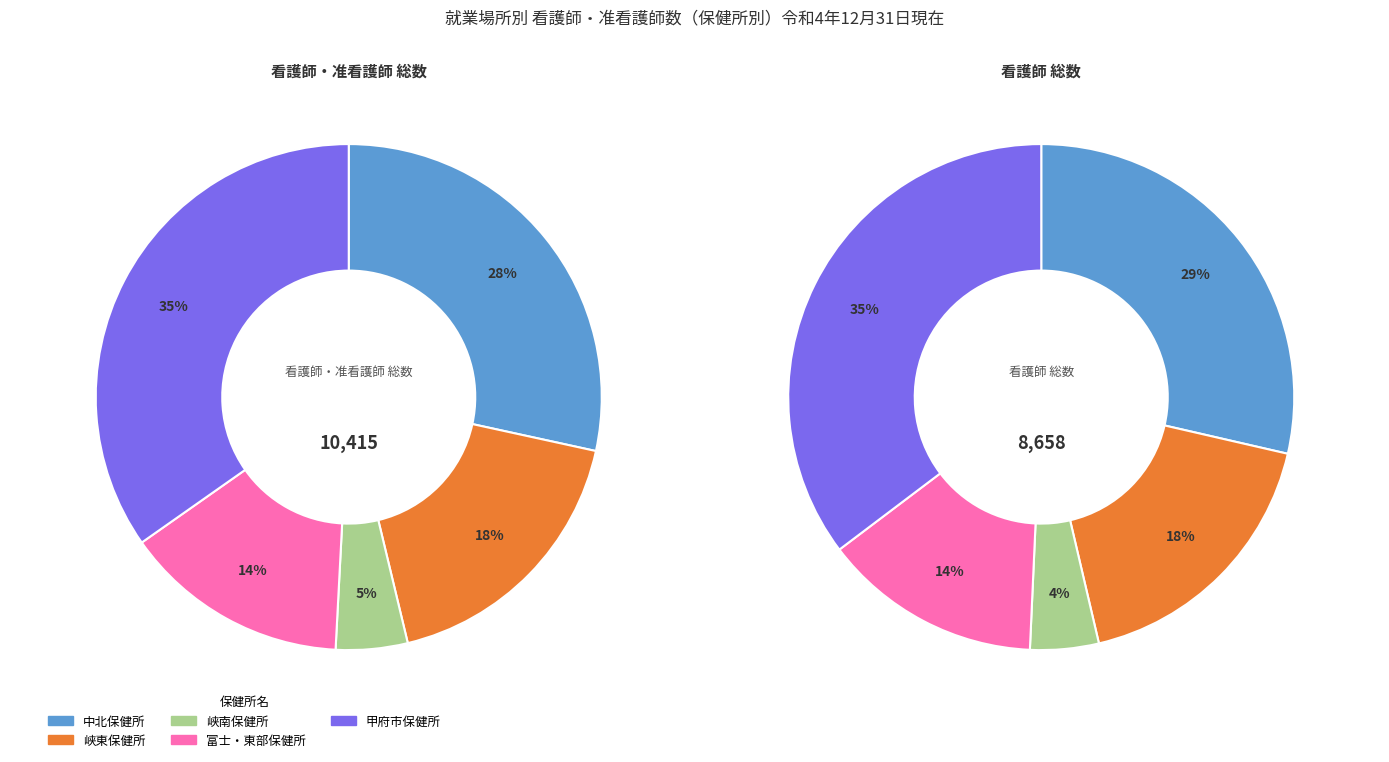

Is there any slice that represents more than half of the pie?

No